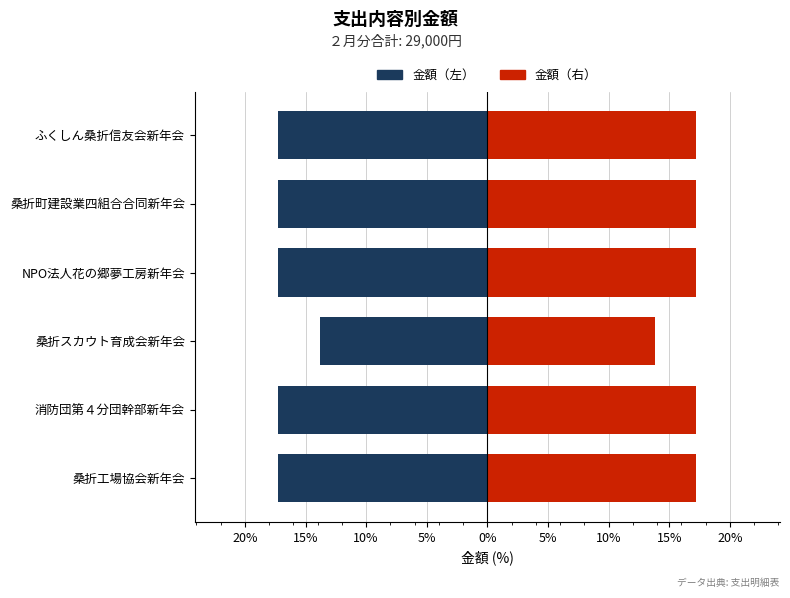

What are all the series names shown in the legend?

金額（左）, 金額（右）